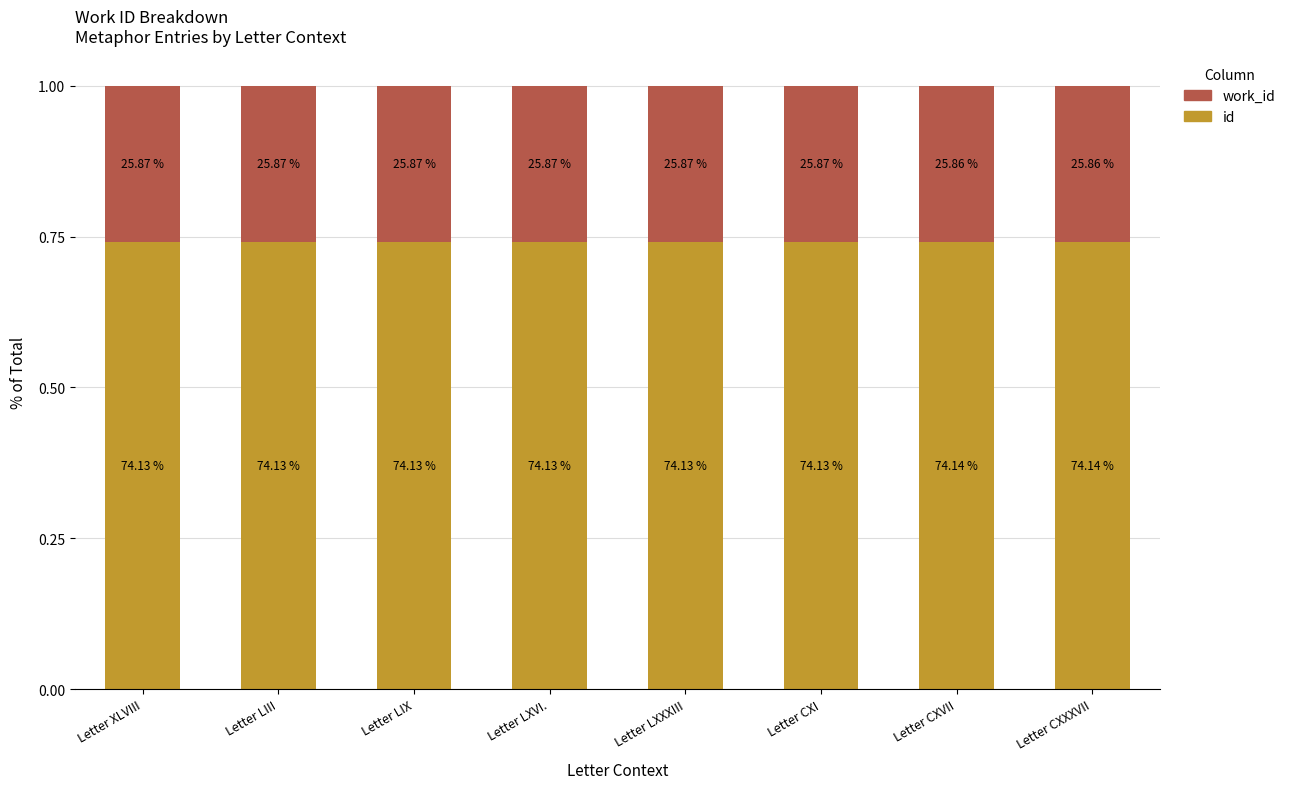

What are all the series names shown in the legend?

work_id, id